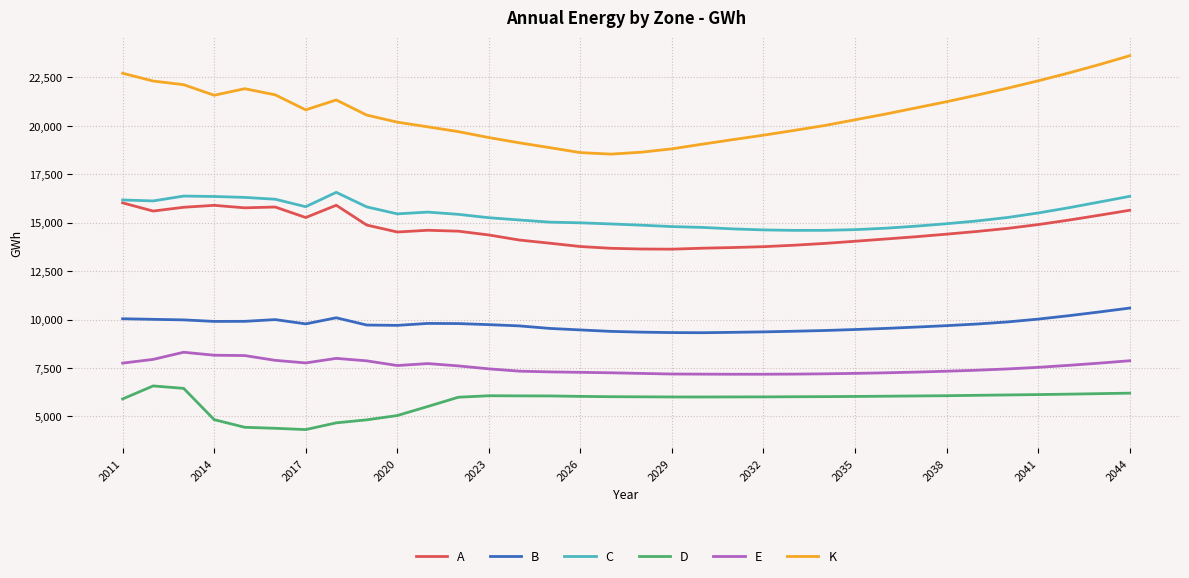

What is the smallest value displayed?

4322